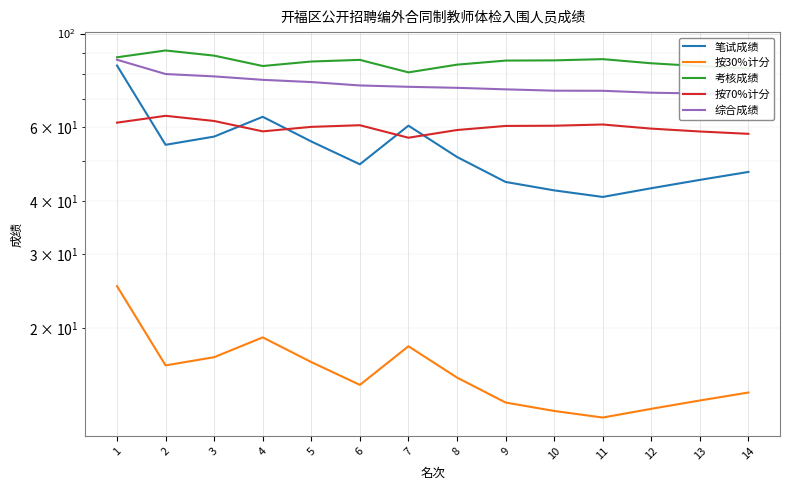

True or false: 按30%计分 and 综合成绩 cross at least once.

False